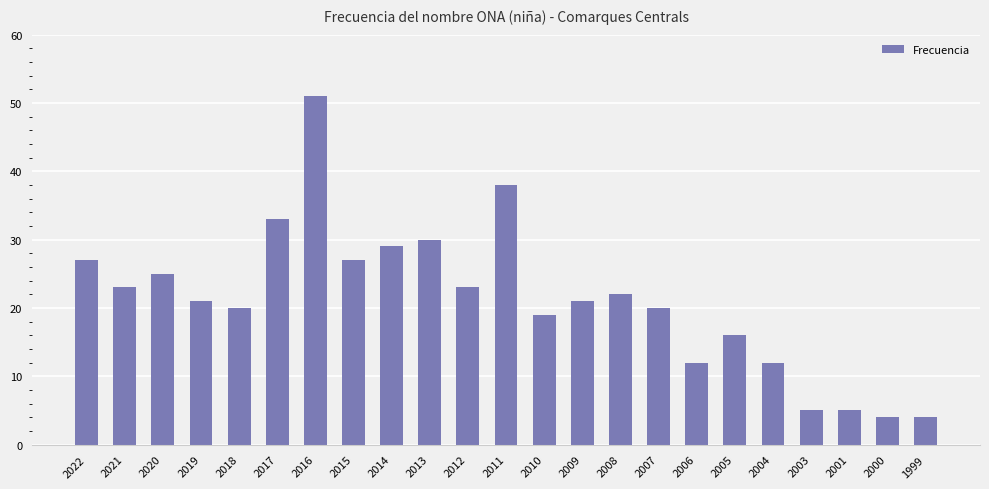

What is the smallest value displayed?

4